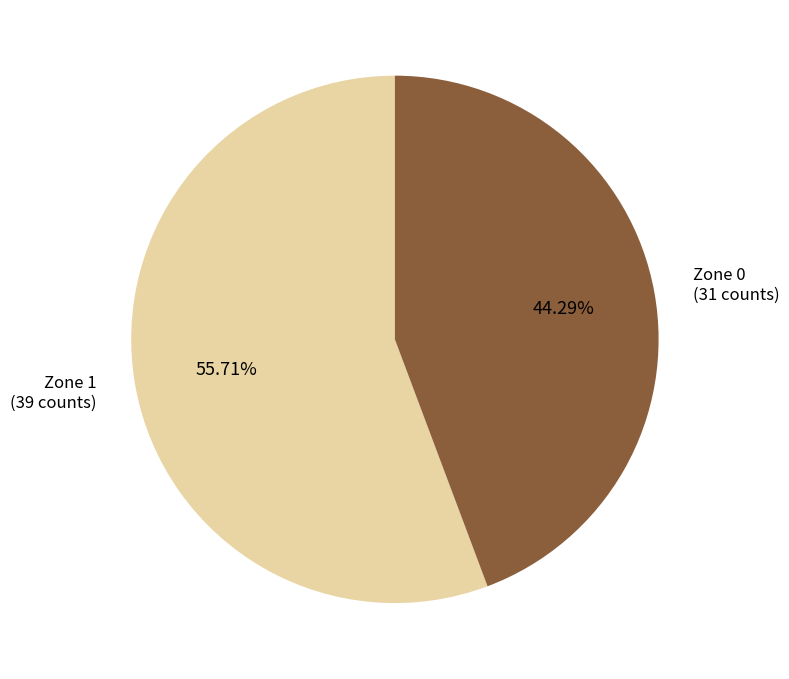

To the nearest percent, what percentage of the pie is Zone 0?

44%